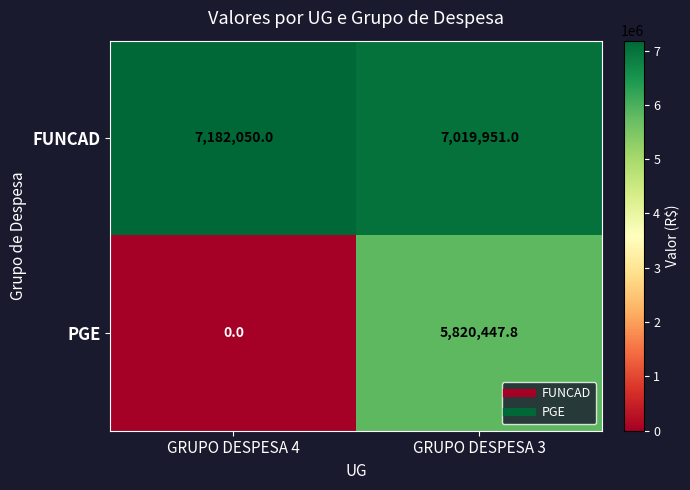

At which category does the chart reach its minimum across all series?

GRUPO DESPESA 4